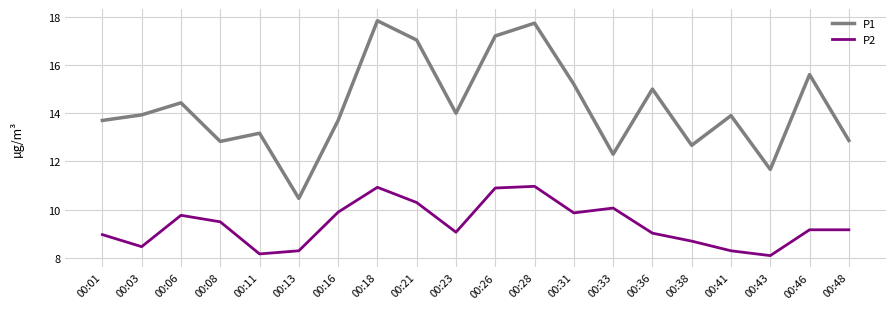

In P2, how many points are lower than both neighbors (excluding endpoints)?

5